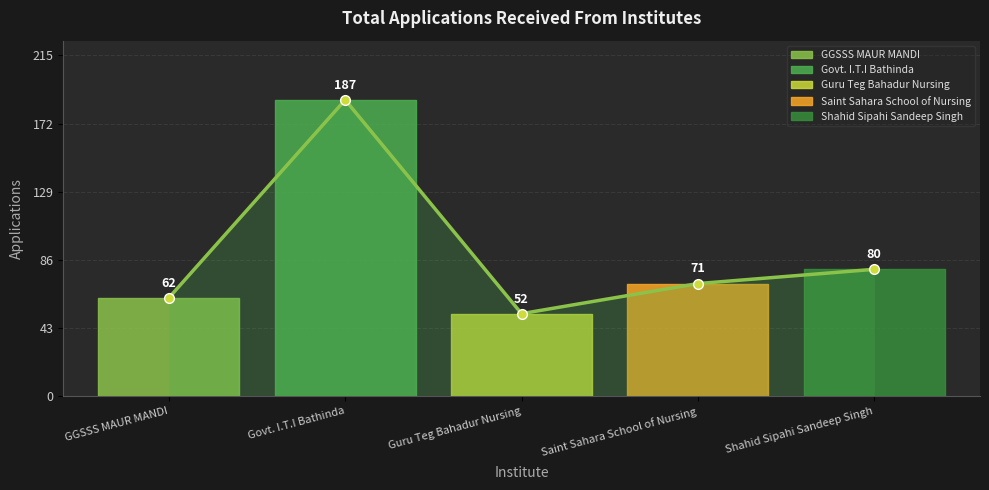

At which label does the data first exceed 71?

Govt. I.T.I Bathinda